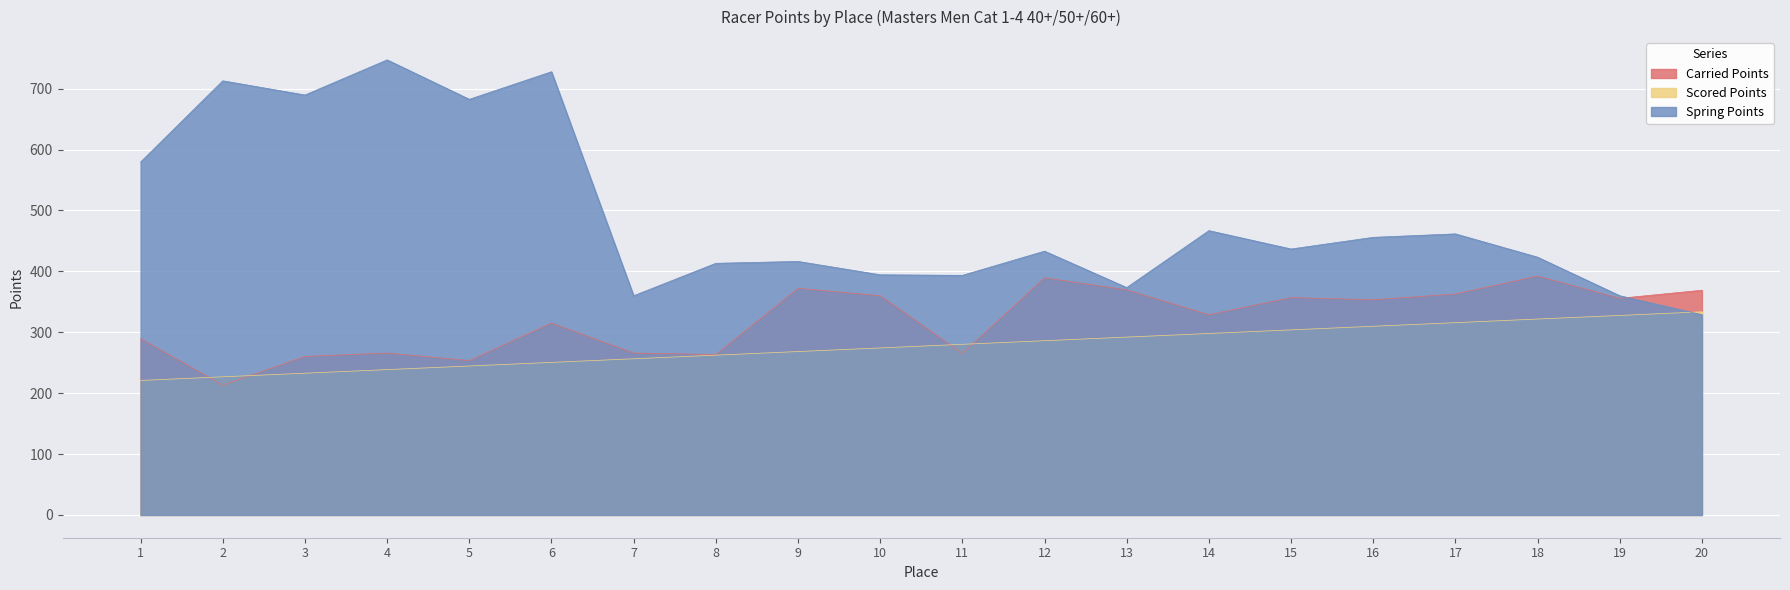

Between 18 and 4, which is larger?

18